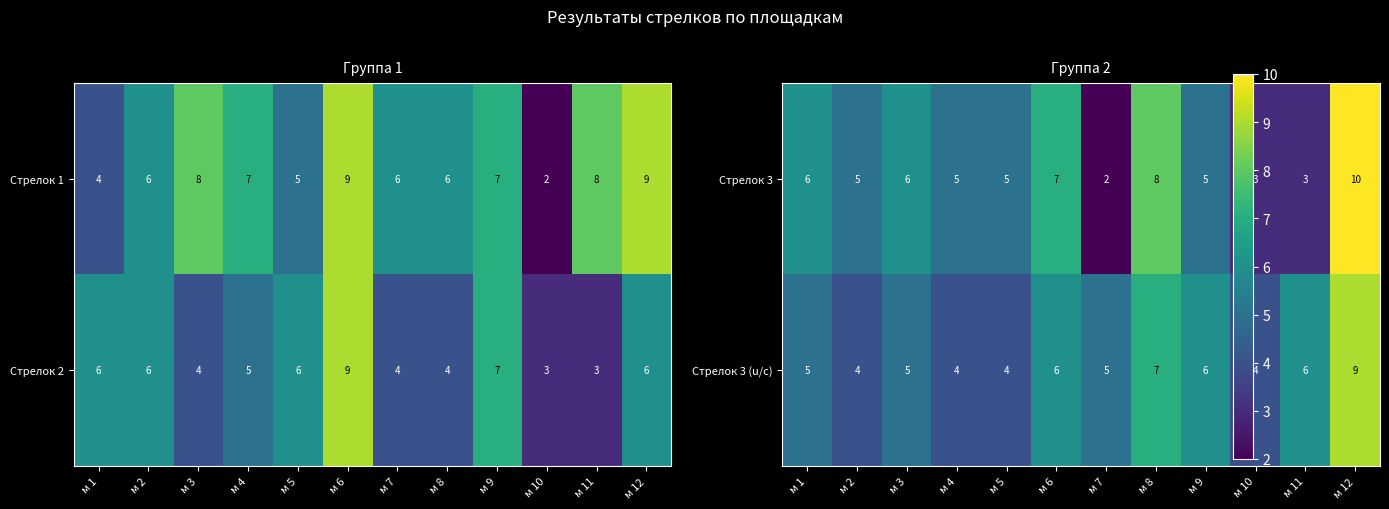

Which category has the highest value in the Стрелок 2 series?

м 6